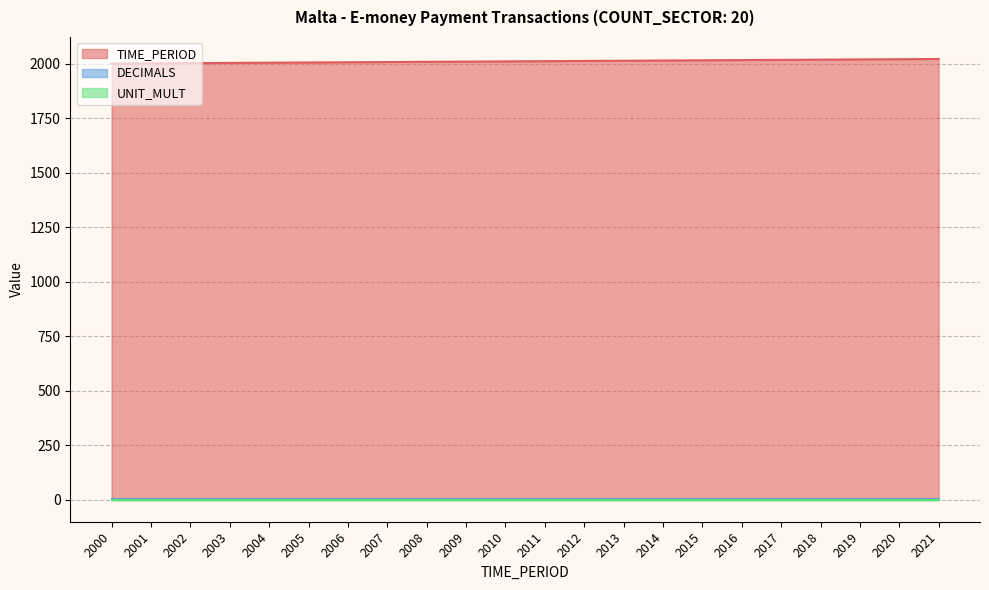

The DECIMALS series shows 1 at 2010. True or false?

False